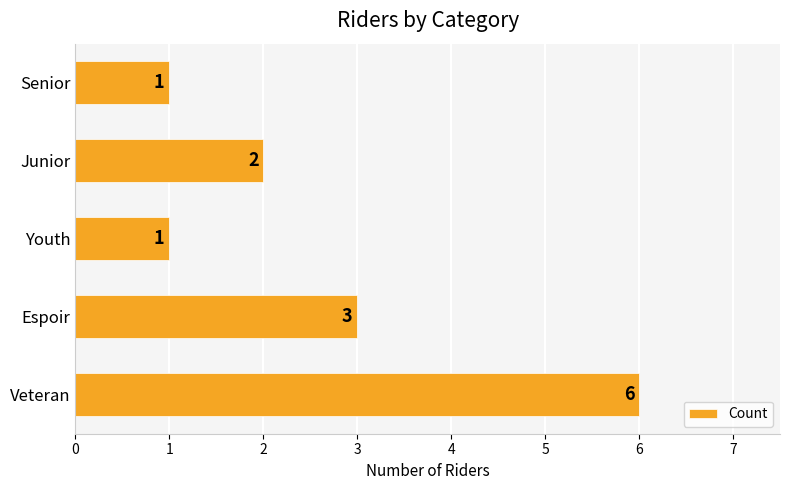

How many bars are there in total?

5